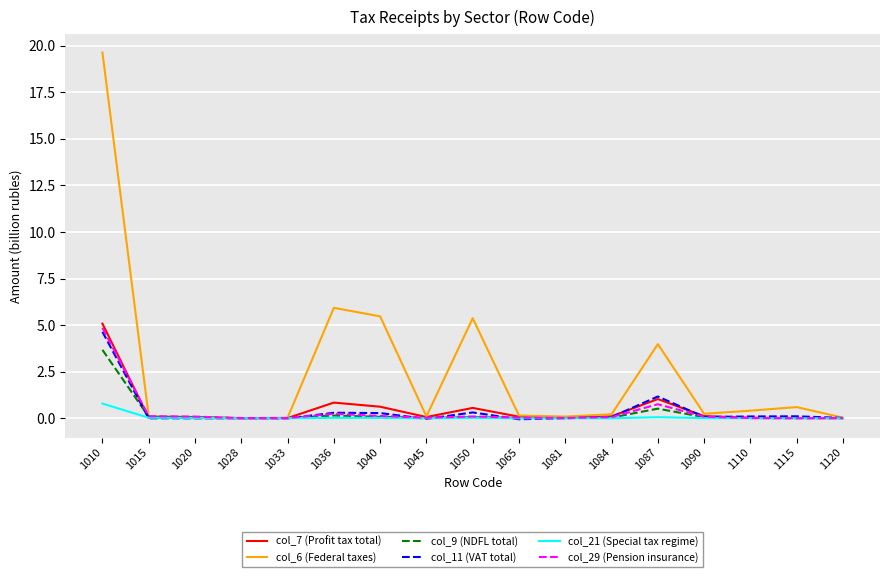

At which label is col_11 (VAT total) closest to 2?

1087